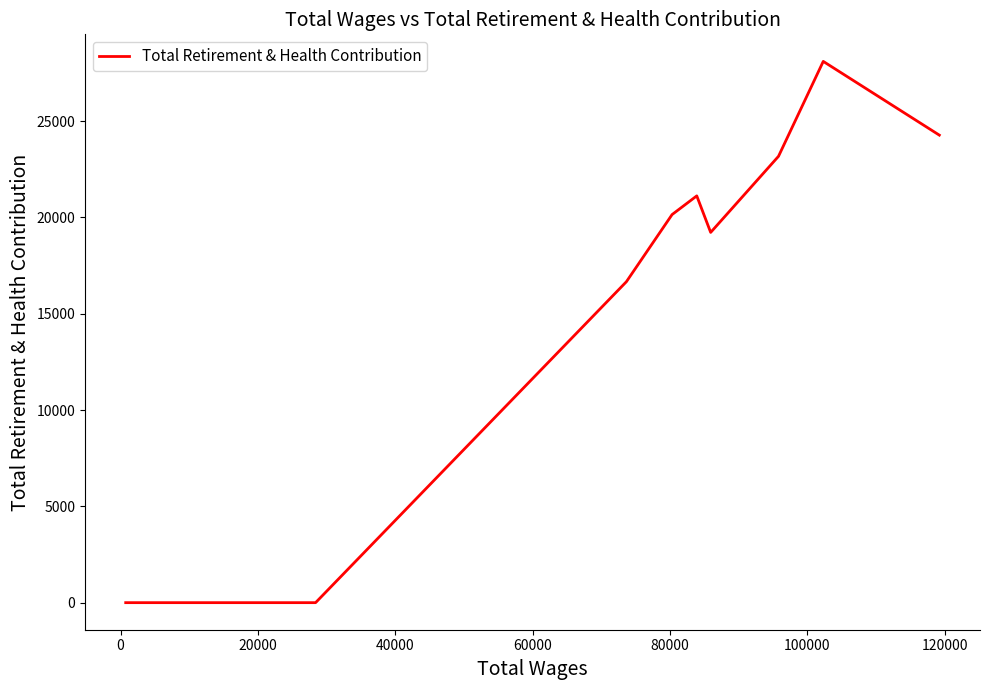

Count the number of data series in this chart.

1